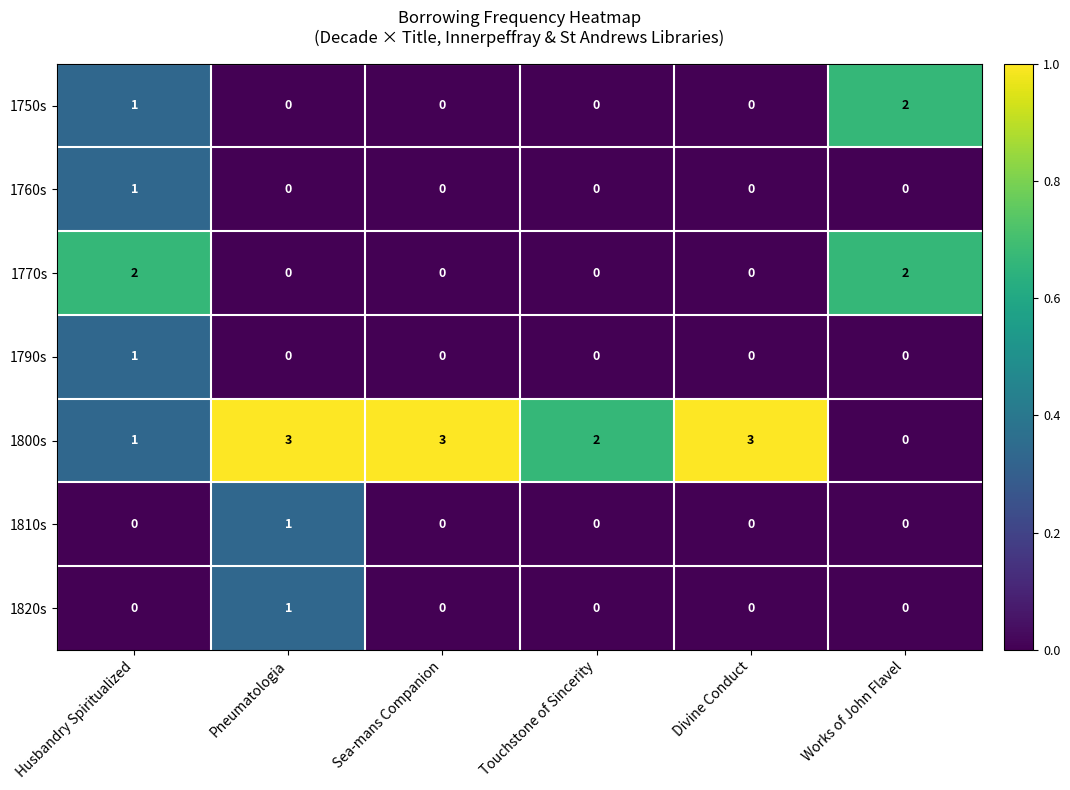

What is the difference between the highest and lowest values at Pneumatologia?

3